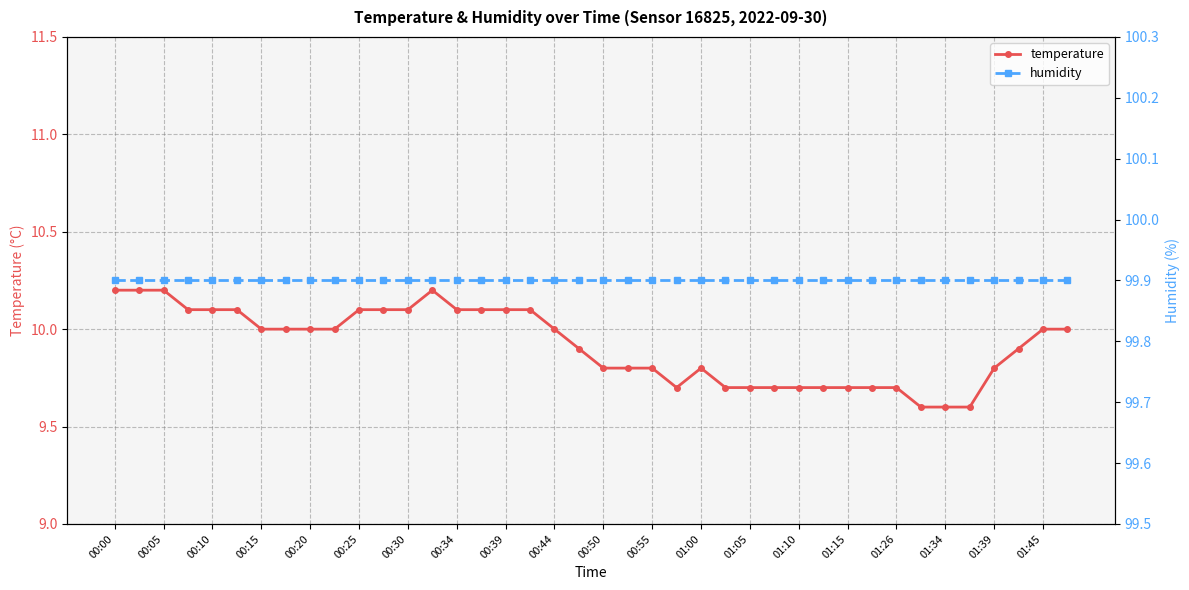

How many interior local valleys does the temperature series have?

1